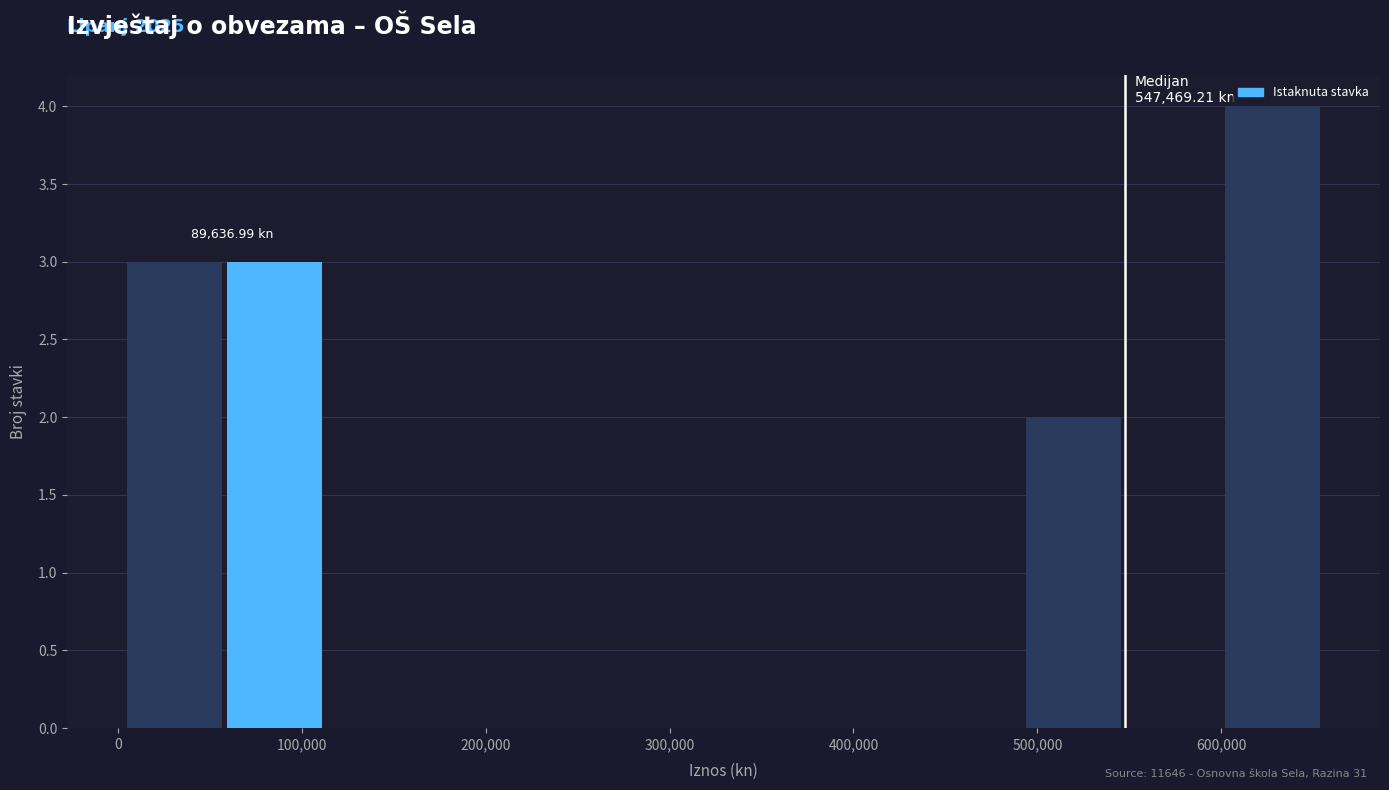

Which range on the x-axis has the tallest bar?

600000 to 660000